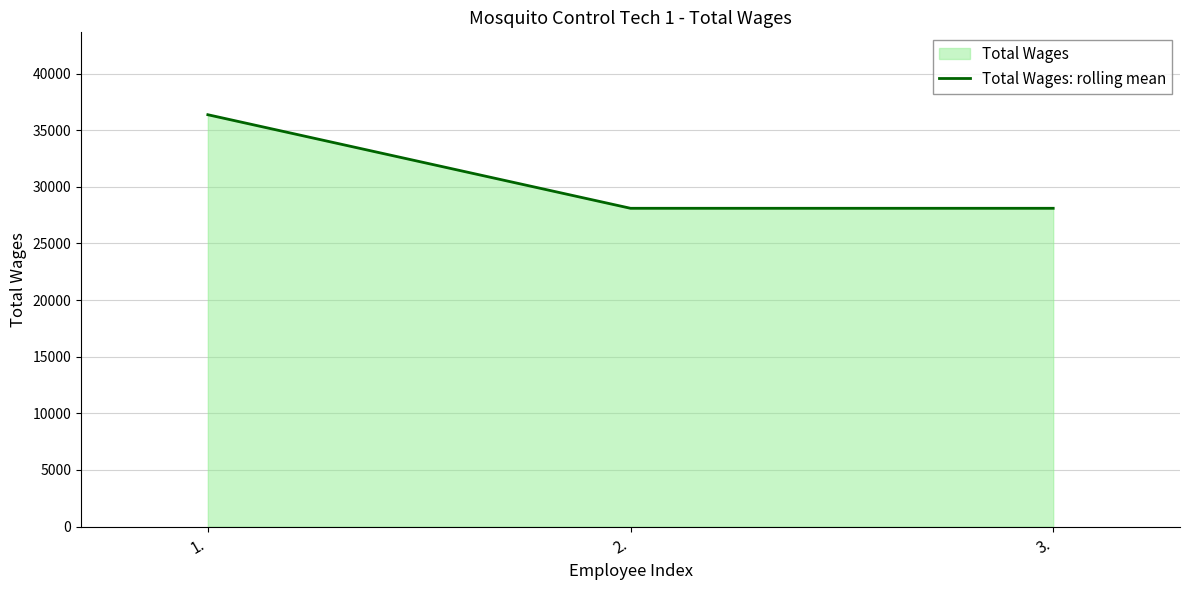

What is the change in value from 1. to 2.?

-8261